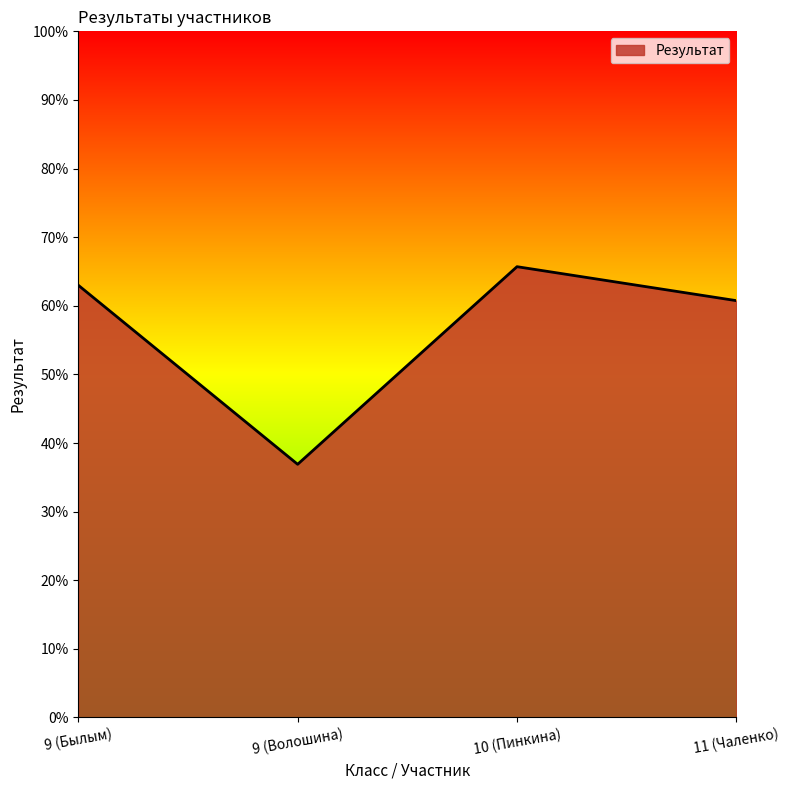

What position from the left is 11 (Чаленко)?

4